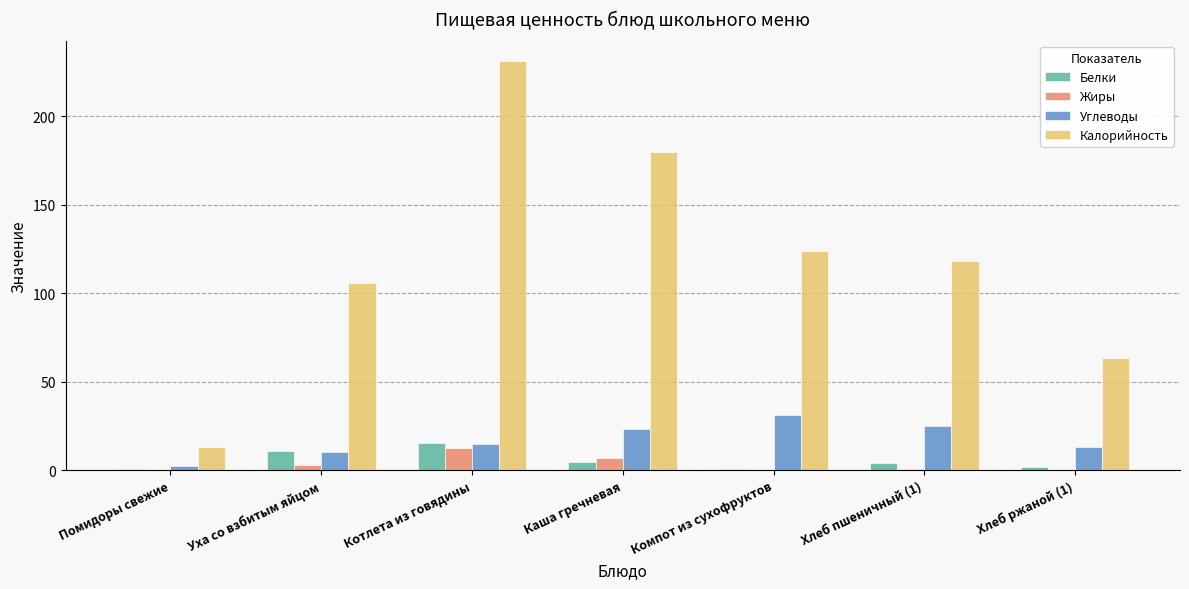

What is the maximum value for Калорийность?

231.3